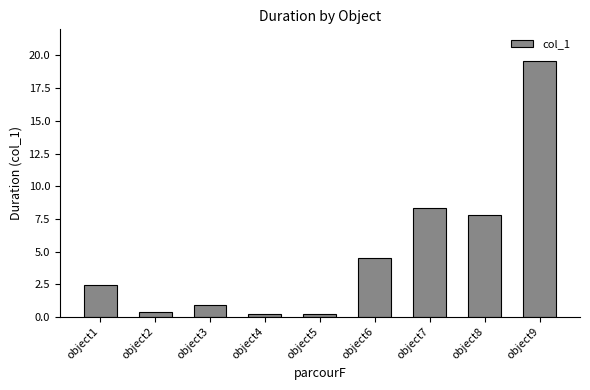

What is the difference between the maximum and minimum values?

19.4